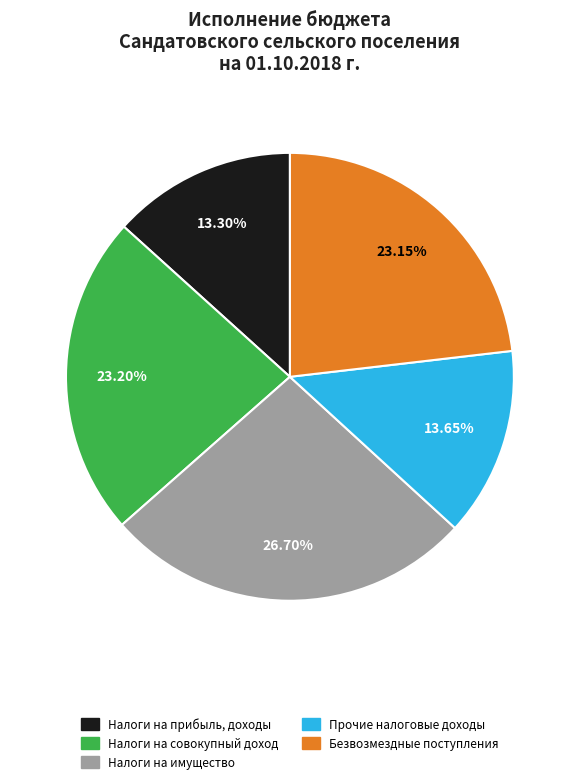

Is the sum of Налоги на совокупный доход and Безвозмездные поступления greater than half?

No